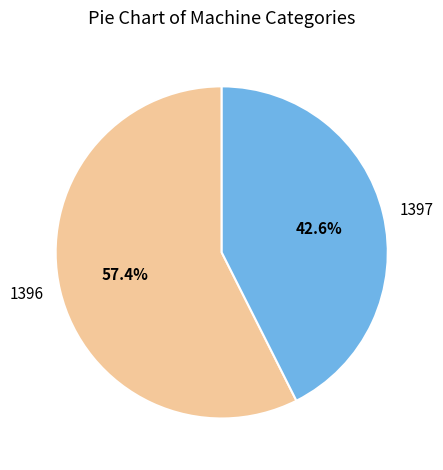

What is the ratio of the value at 1396 to the value at 1397?

1.3